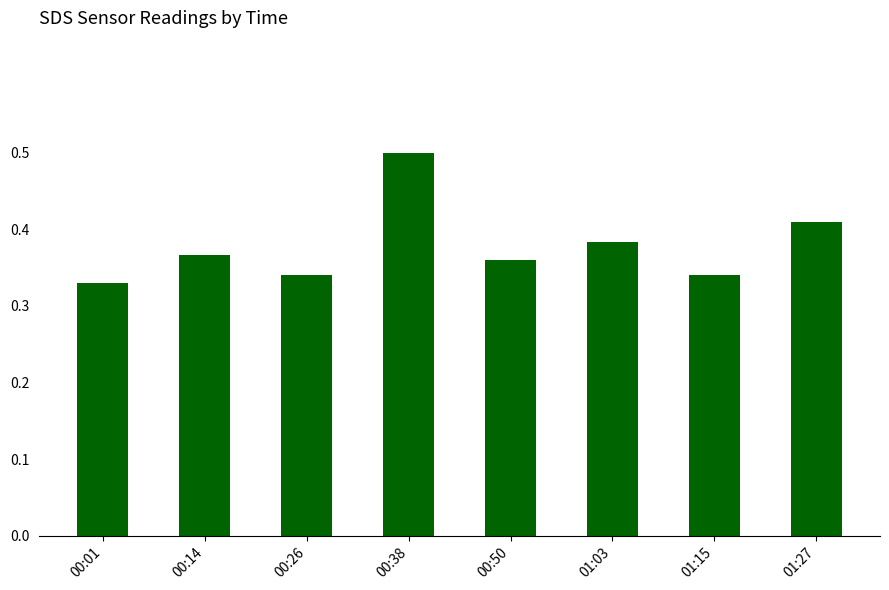

True or false: the data shows 0.2 at 01:03.

False